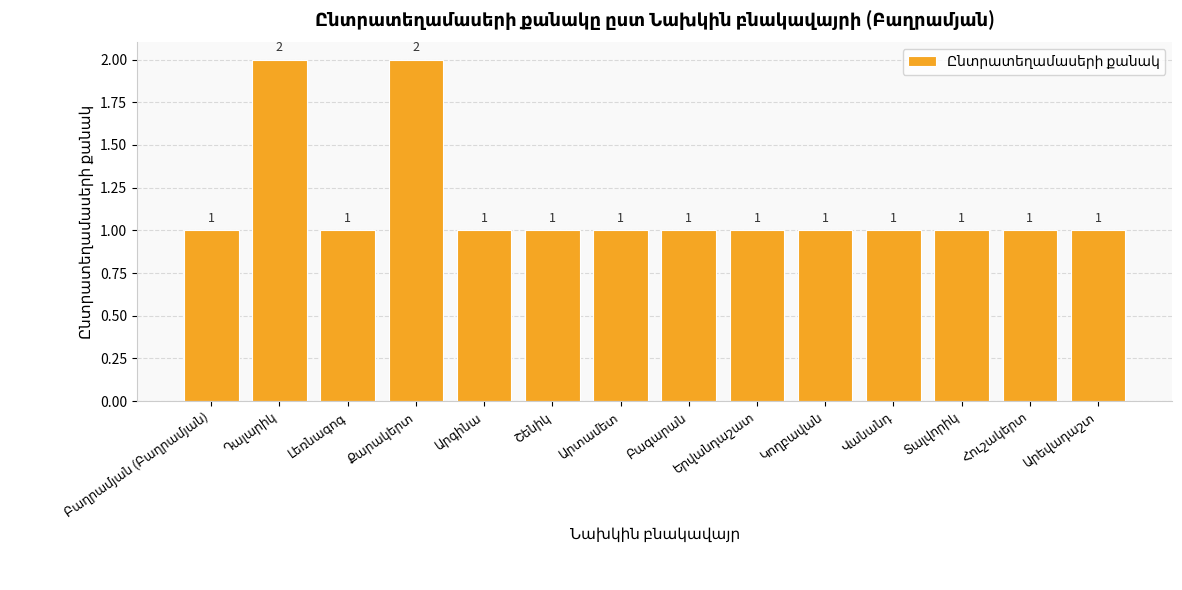

How many values are between 1 and 2?

14